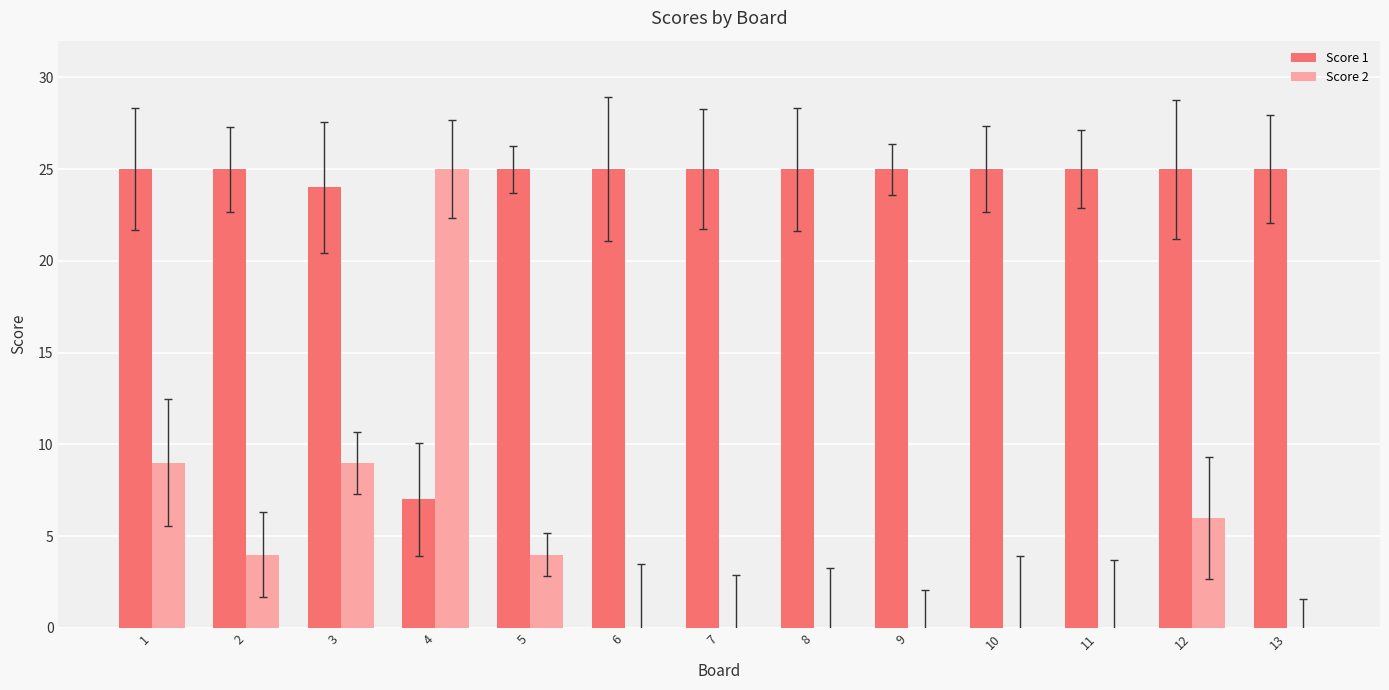

Is the value of Score 1 at 9 greater than the value of Score 2 at 10?

Yes